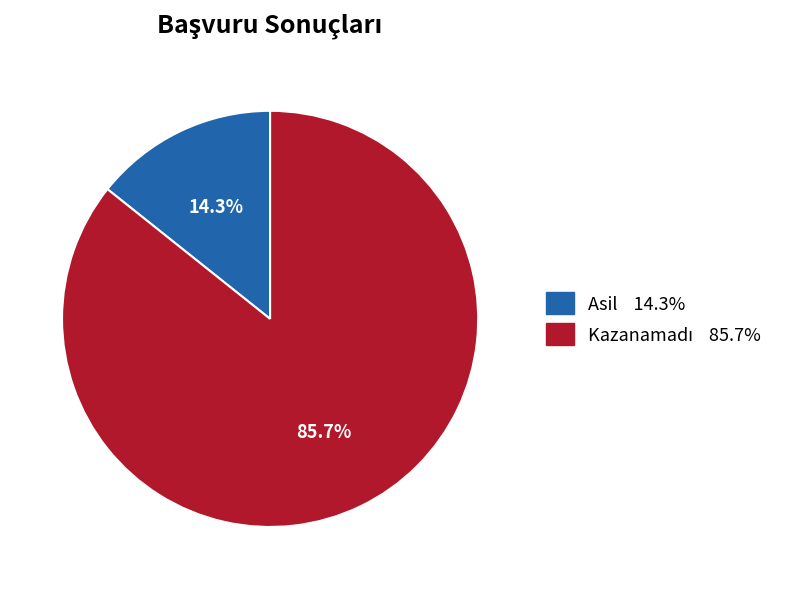

How many slices are in this pie chart?

2